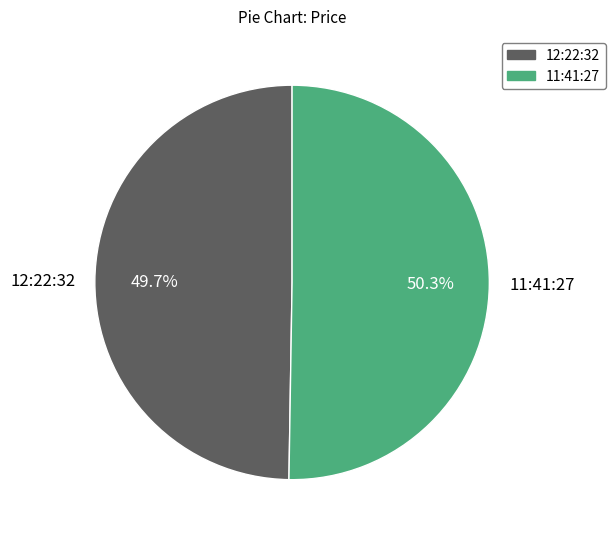

The 11:41:27 slice represents 50% of the pie. True or false?

True